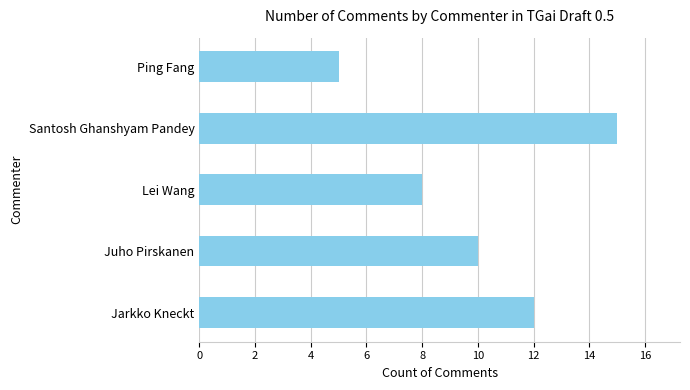

What is the approximate value at Jarkko Kneckt?

12